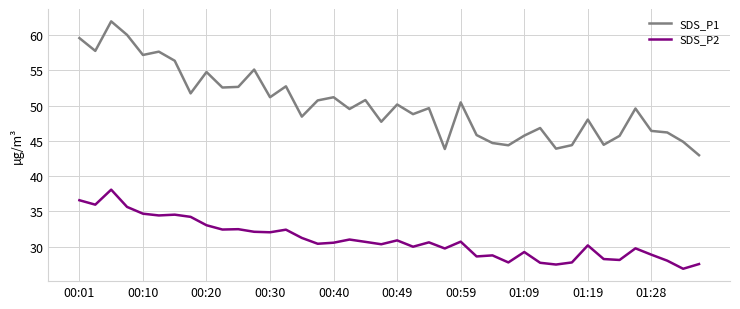

Which series has the largest range (max minus min)?

SDS_P1